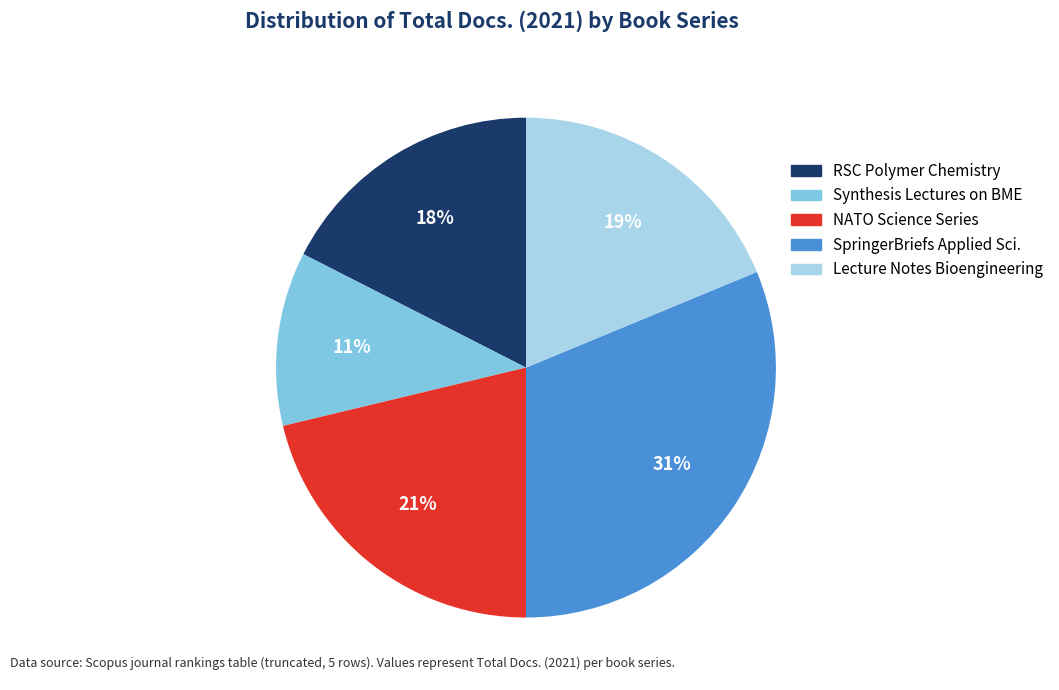

Is there any slice that represents more than half of the pie?

No